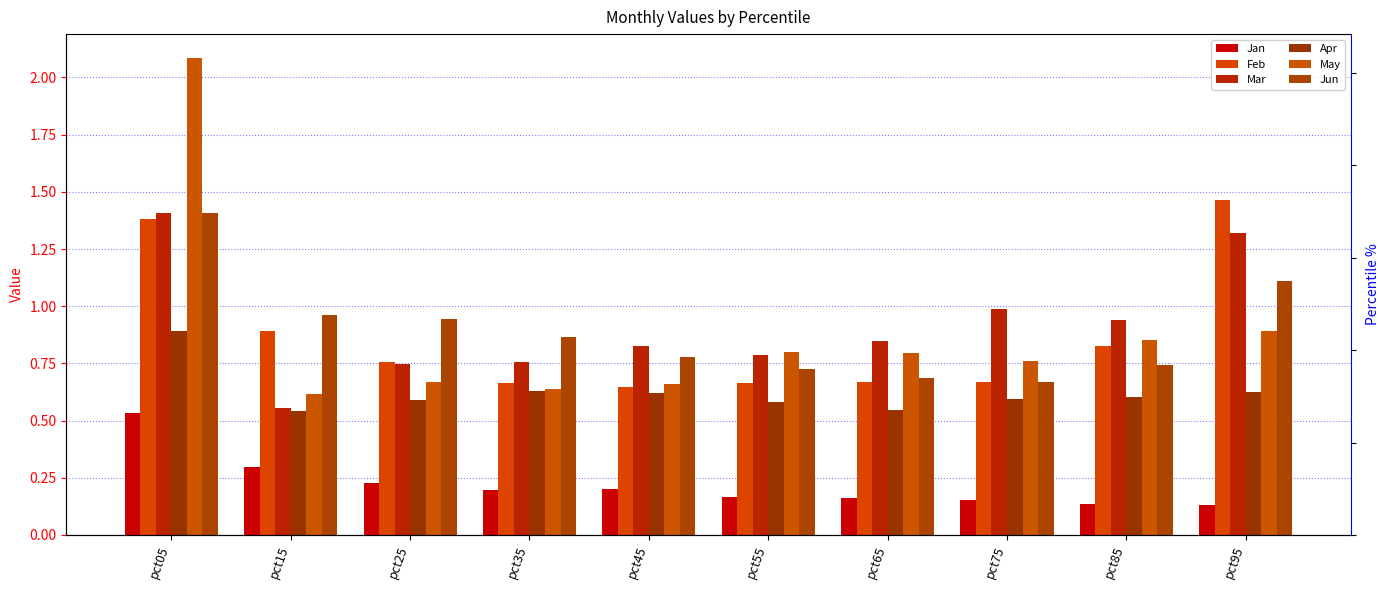

What is the value of the Feb bar at the 4th from the left?

0.7